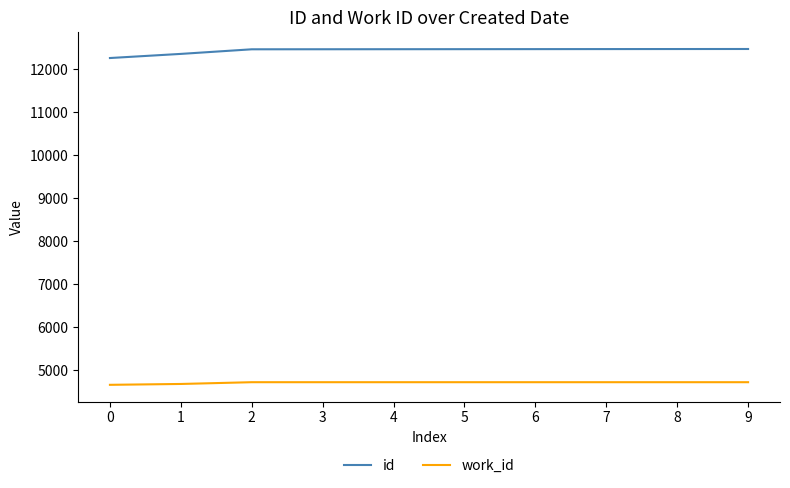

Rank the series by their average value, from lowest to highest.

work_id, id